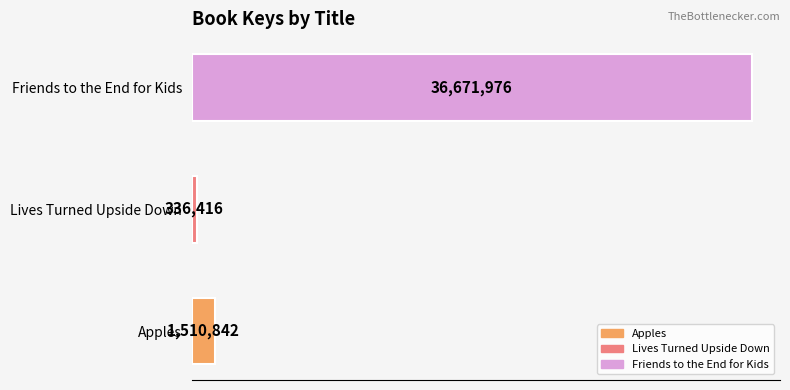

What is the sum of the values at Friends to the End for Kids and Apples?

38182818